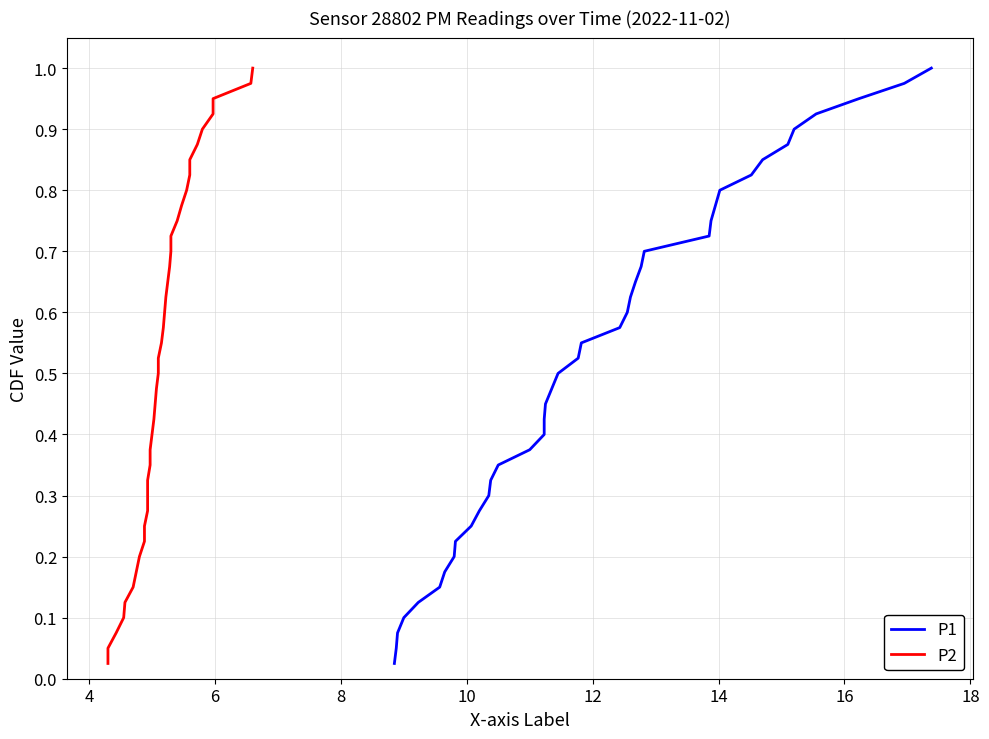

How many lines are shown in the chart?

2